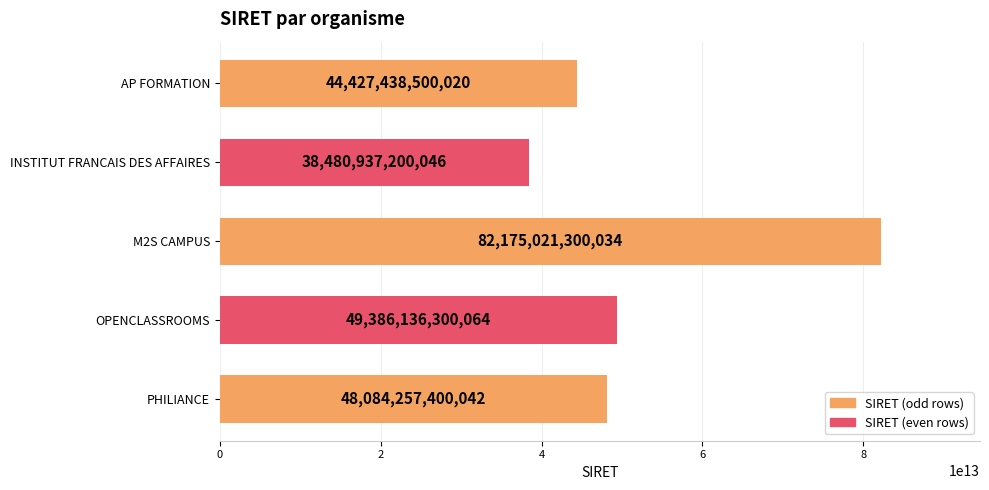

How many bars are there in total?

5